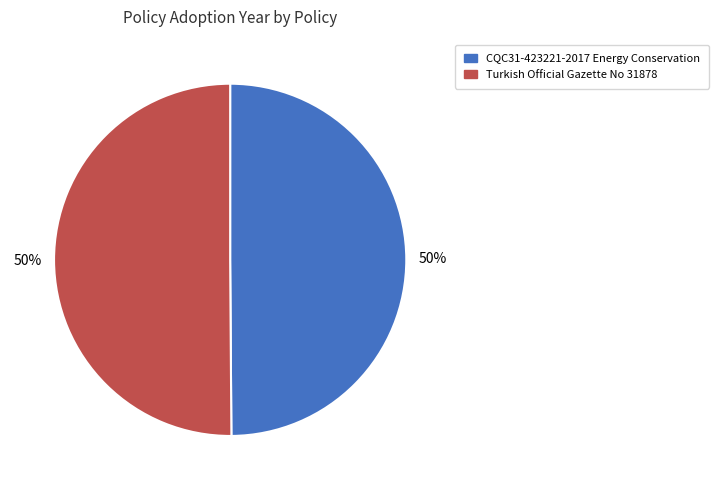

What is the ratio of the value at CQC31-423221-2017 Energy Conservation to the value at Turkish Official Gazette No 31878?

1.0